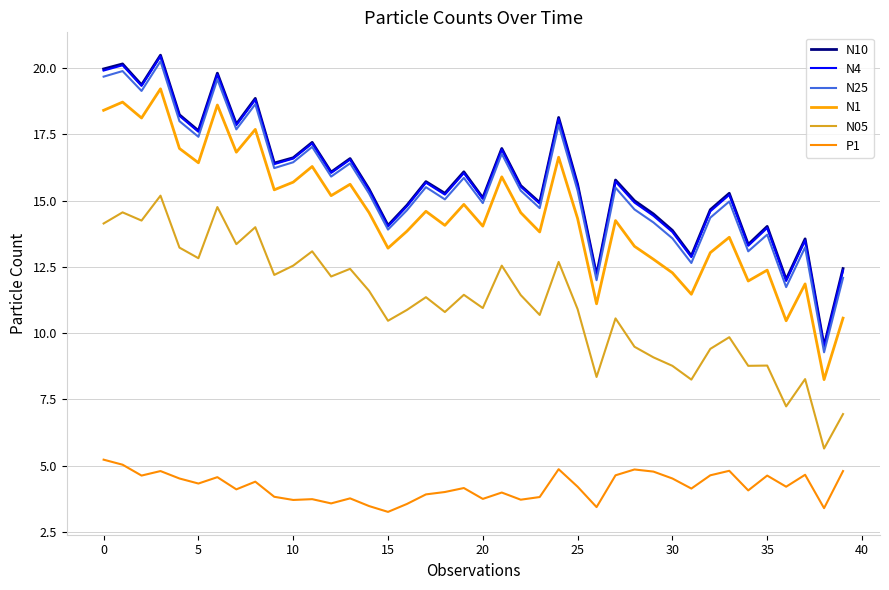

True or false: P1 has more than 1 interior local peaks.

True